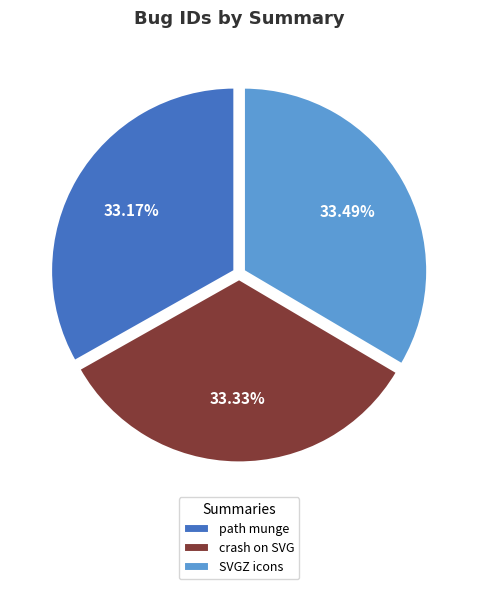

Is crash on SVG the majority of the pie?

No